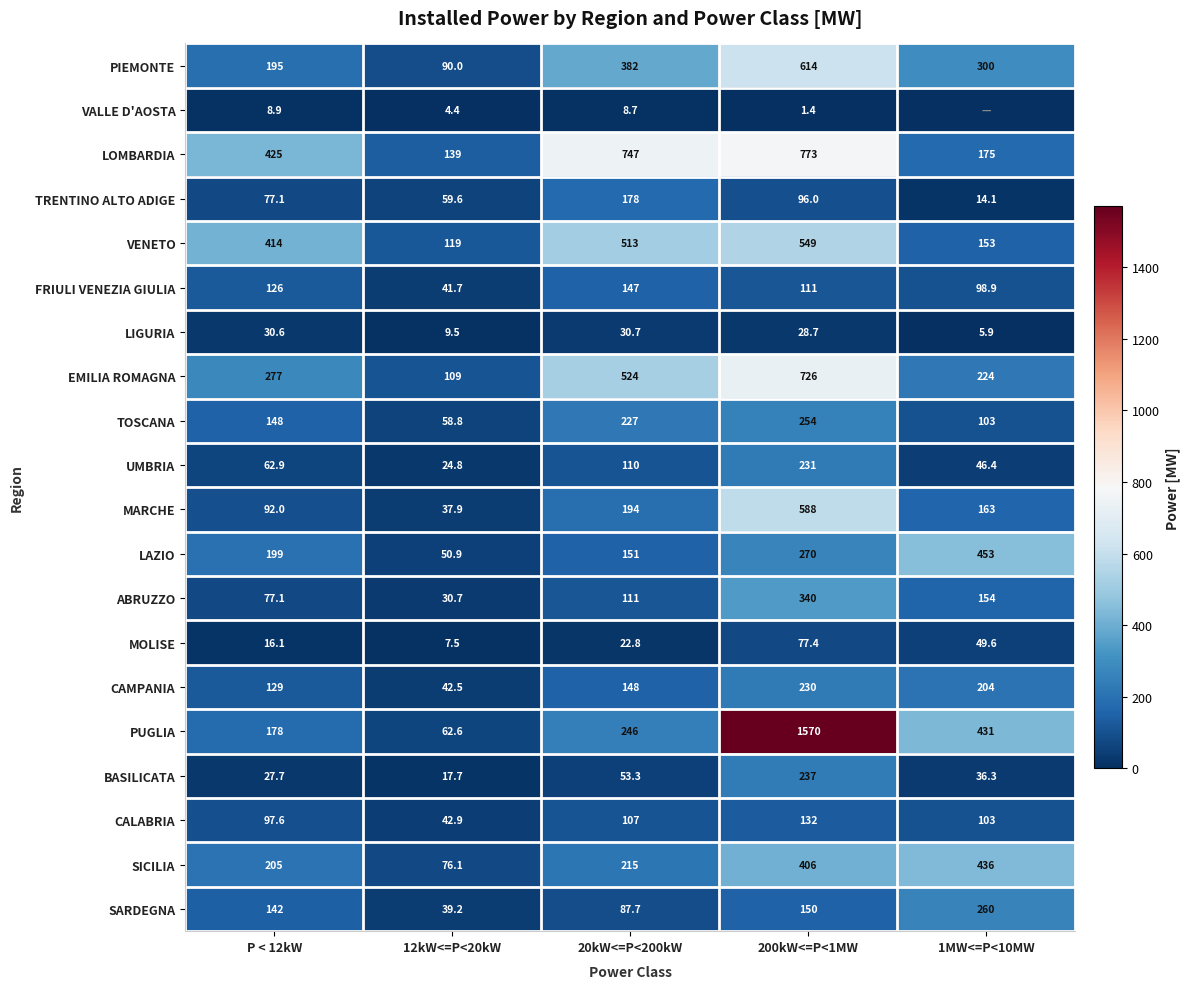

List the labels in order of EMILIA ROMAGNA value, smallest first.

12kW<=P<20kW, 1MW<=P<10MW, P < 12kW, 20kW<=P<200kW, 200kW<=P<1MW